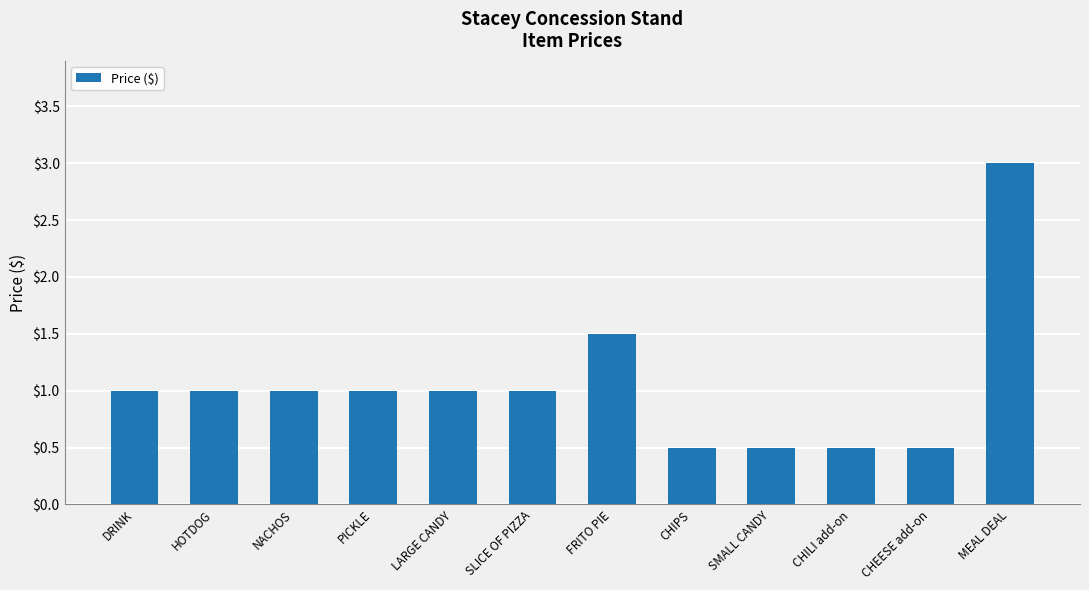

What is the maximum value shown in the chart?

3.0